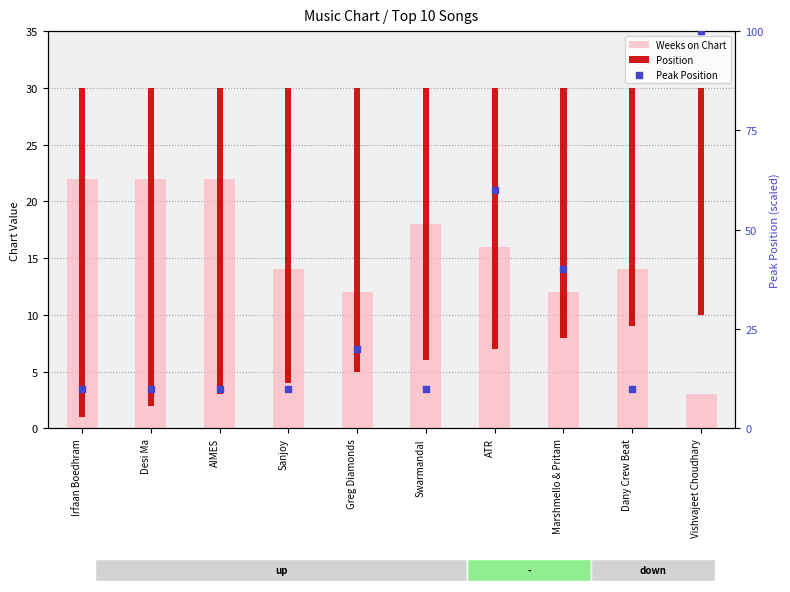

Is the value of Peak Position at Swarmandal greater than the value of Weeks on Chart at Sanjoy?

No